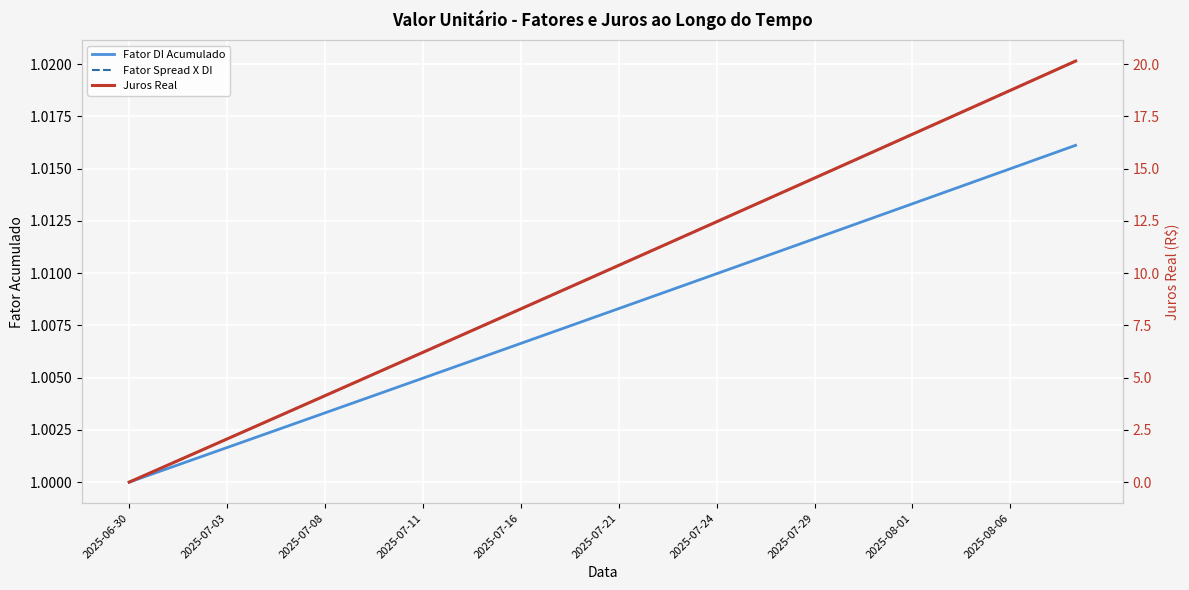

The Juros Real series shows 27.0 at 26. True or false?

False